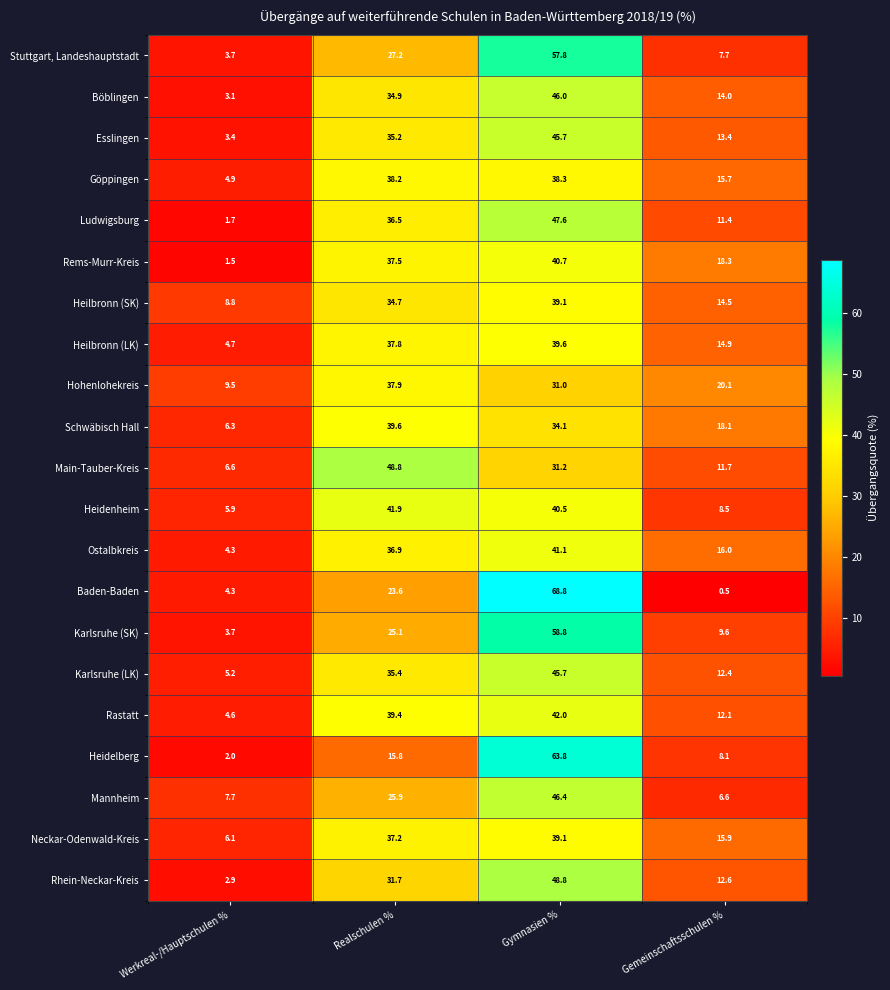

Rank the series at Gemeinschaftsschulen % from lowest to highest value.

Baden-Baden, Mannheim, Stuttgart, Landeshauptstadt, Heidelberg, Heidenheim, Karlsruhe (SK), Ludwigsburg, Main-Tauber-Kreis, Rastatt, Karlsruhe (LK), Rhein-Neckar-Kreis, Esslingen, Böblingen, Heilbronn (SK), Heilbronn (LK), Göppingen, Neckar-Odenwald-Kreis, Ostalbkreis, Schwäbisch Hall, Rems-Murr-Kreis, Hohenlohekreis